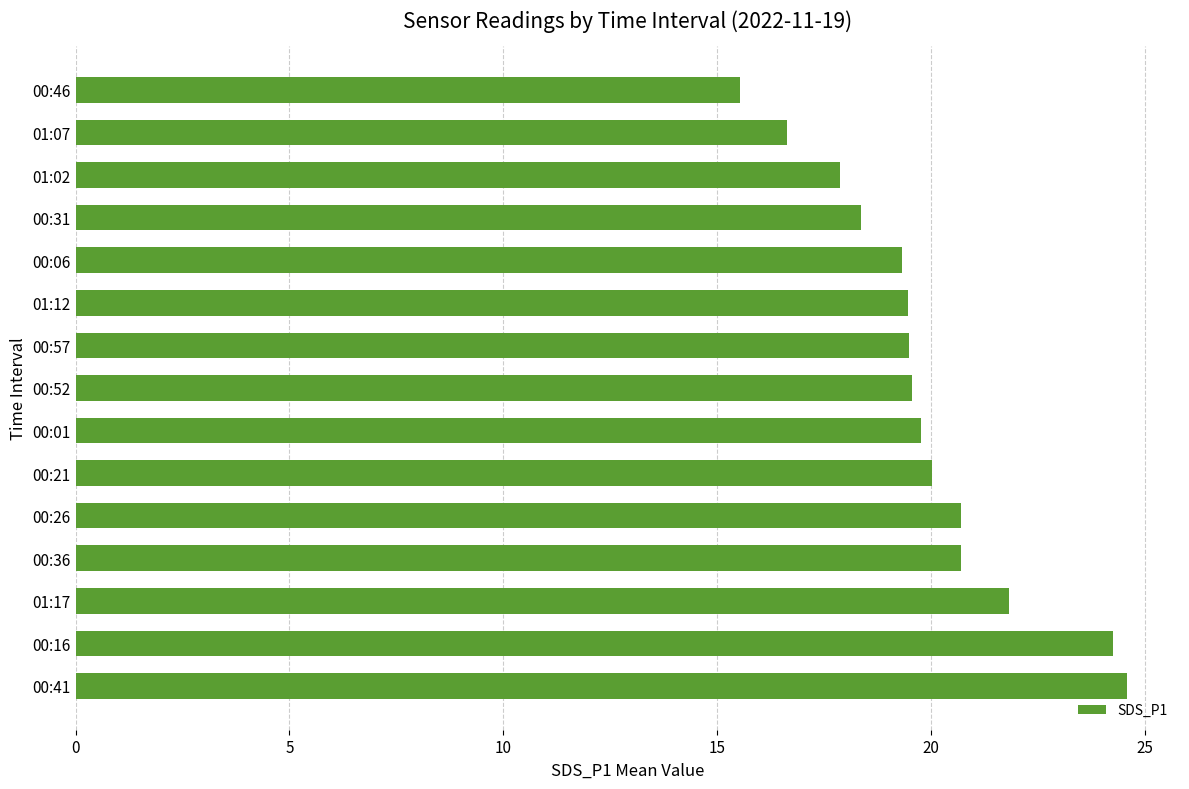

What is the average value?

19.9